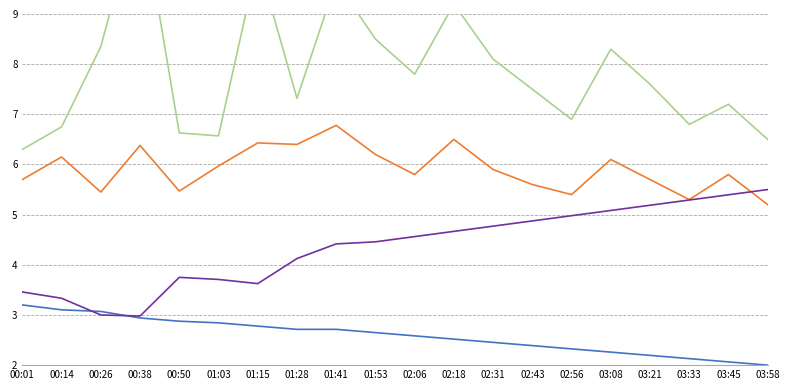

True or false: SDS_P1 and Humidity cross at least once.

False